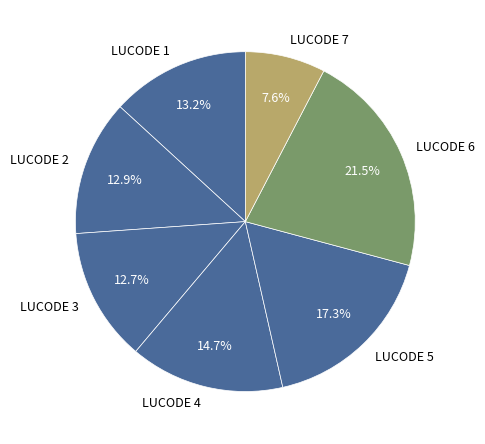

Does LUCODE 1 represent more than half of the total?

No